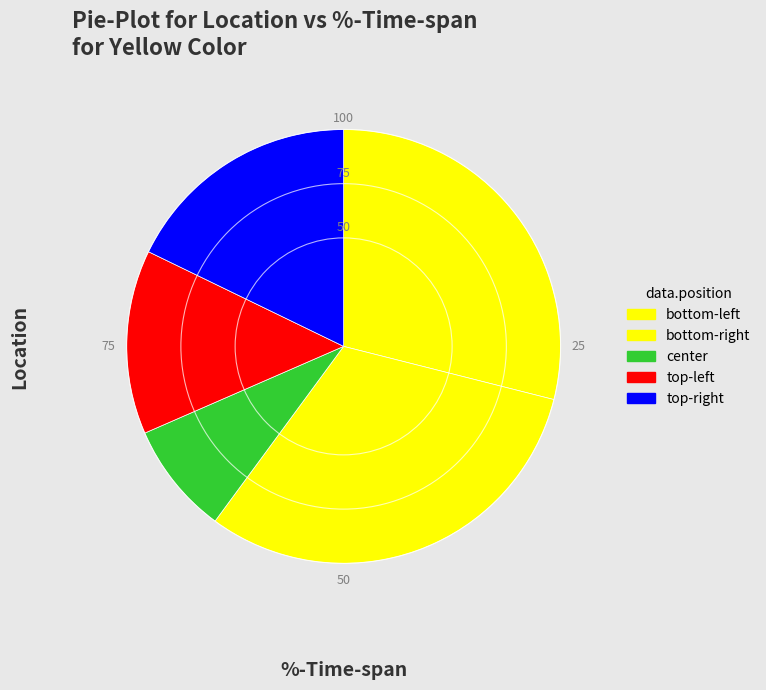

Count the number of slices in the pie.

5